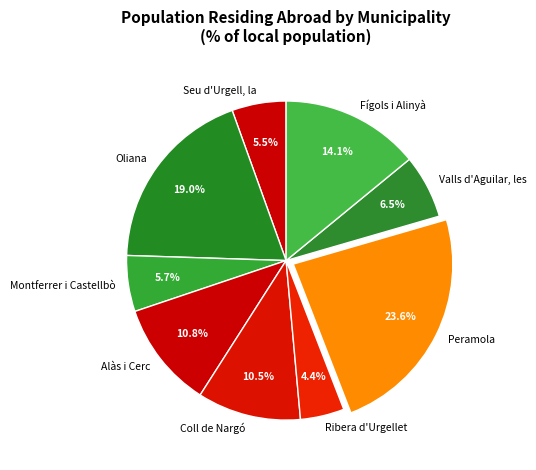

Does Ribera d'Urgellet represent more than half of the total?

No